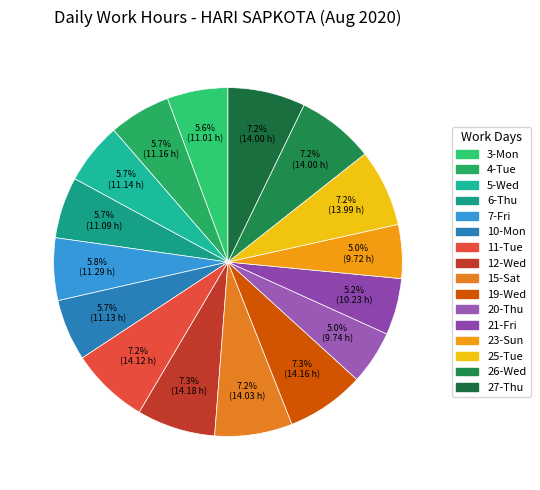

Count the number of slices in the pie.

16